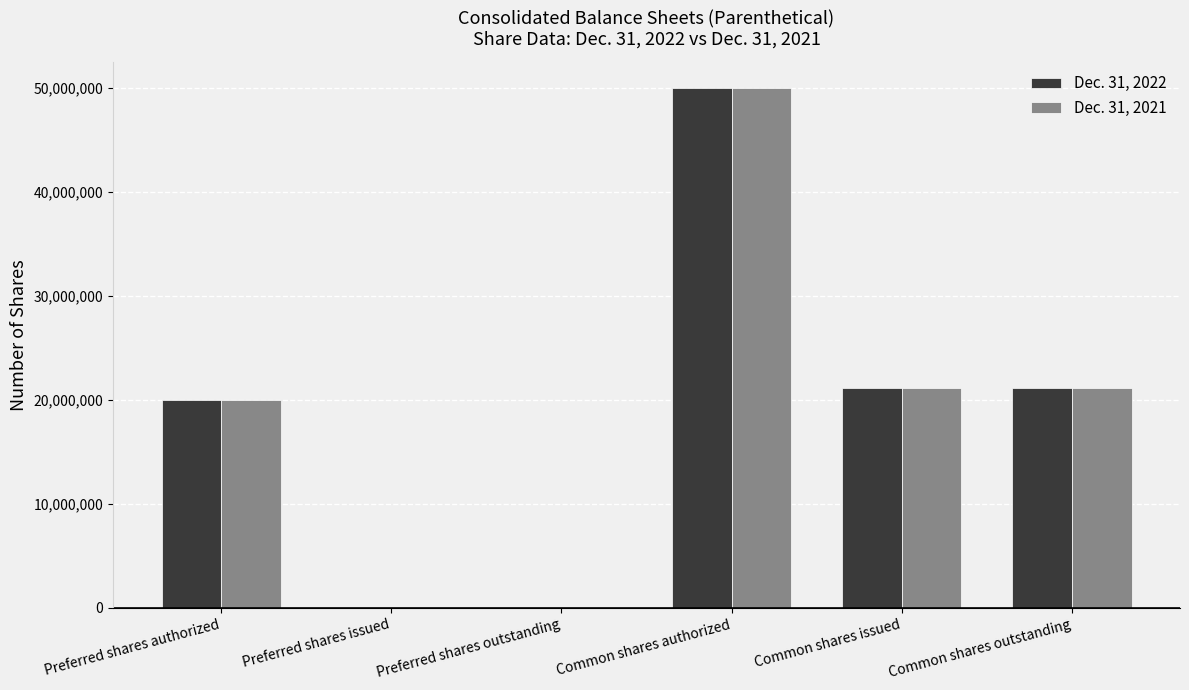

Reading left to right, transcribe all the data shown in this chart.

Dec. 31, 2022: 20000000	0	0	50000000	21094264	21094264
Dec. 31, 2021: 20000000	0	0	50000000	21094264	21094264